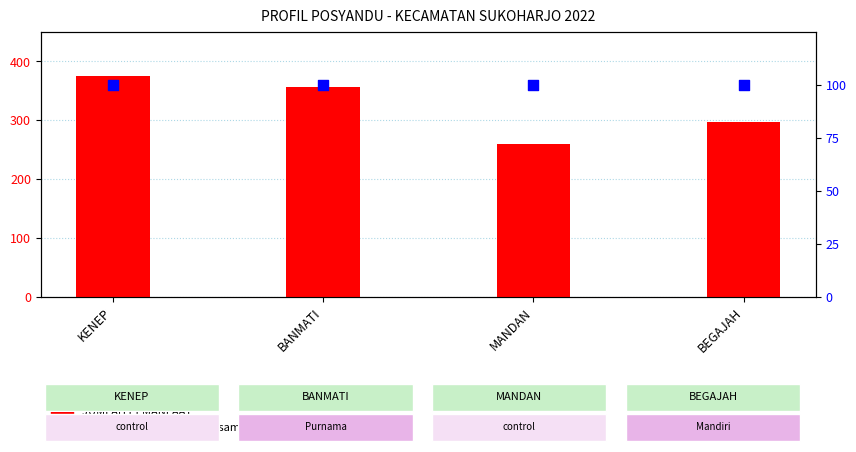

What is the total value across all series at MANDAN?

360